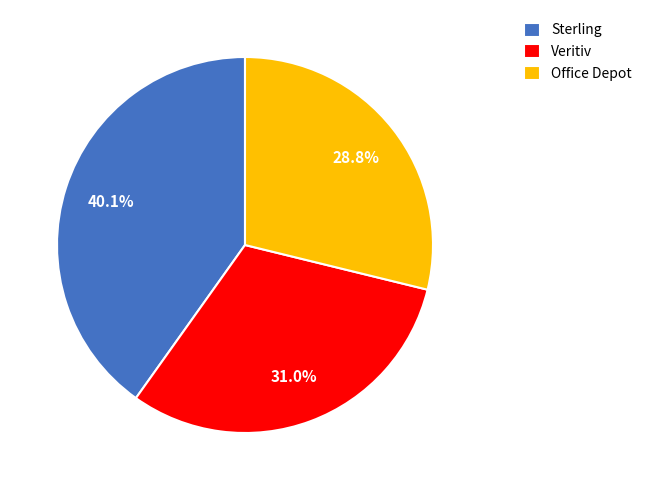

Is there any slice that represents more than half of the pie?

No